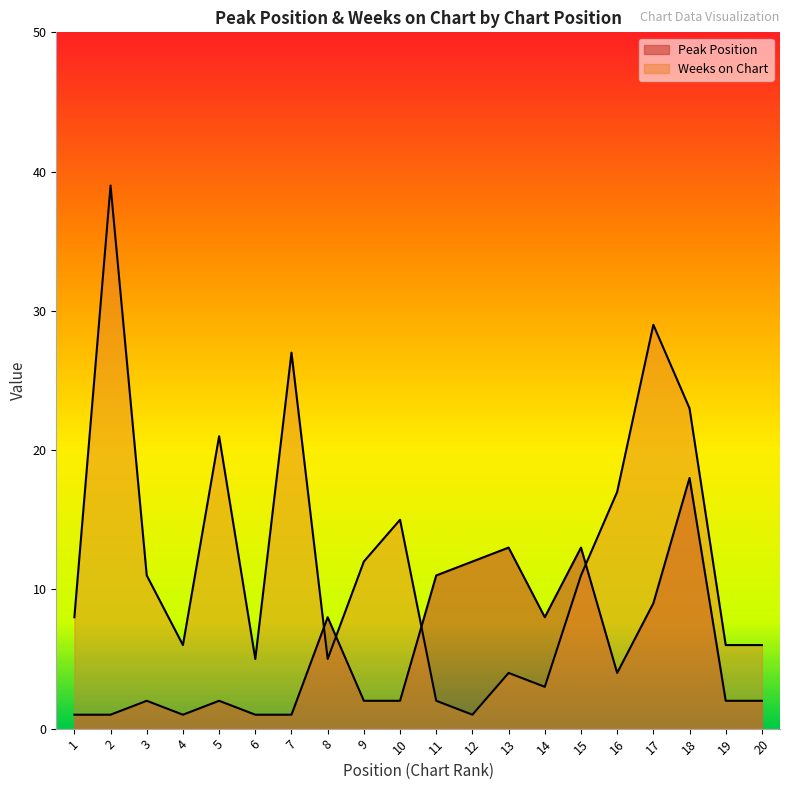

Is the value of Peak Position at 3 greater than the value of Weeks on Chart at 9?

No